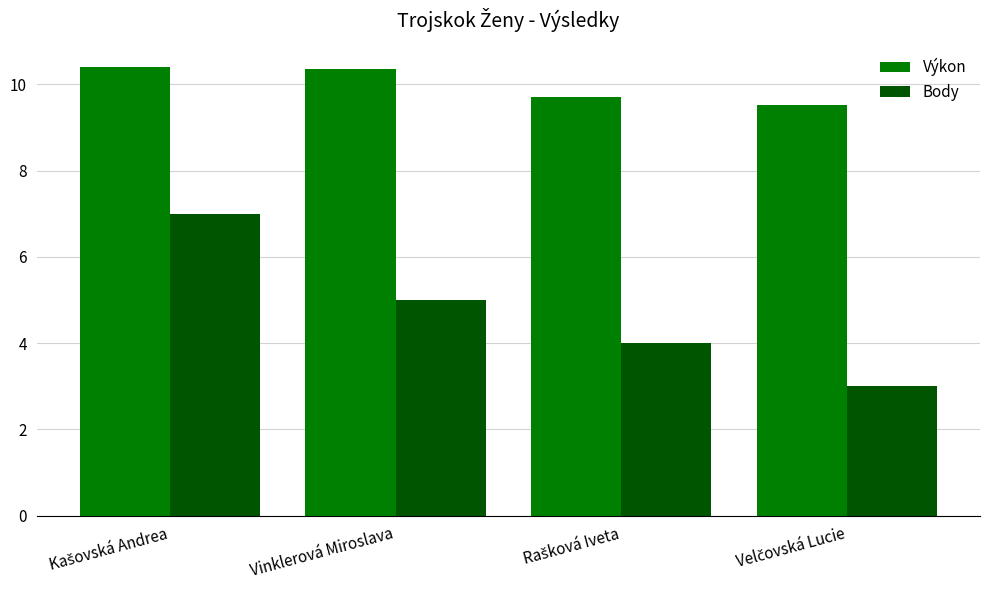

Which series has the largest range (max minus min)?

Body